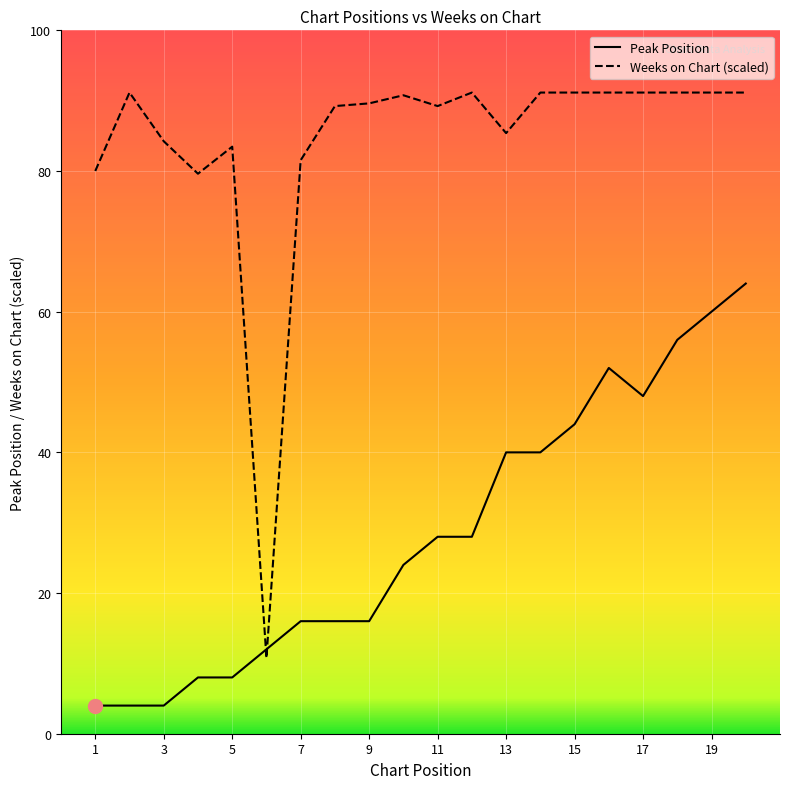

In Peak Position, how many points are lower than both neighbors (excluding endpoints)?

1